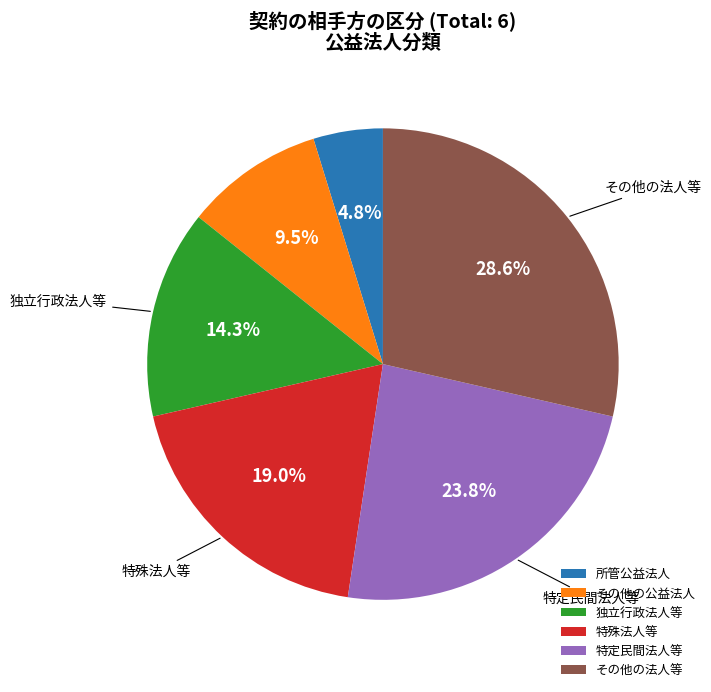

Count the number of slices in the pie.

6